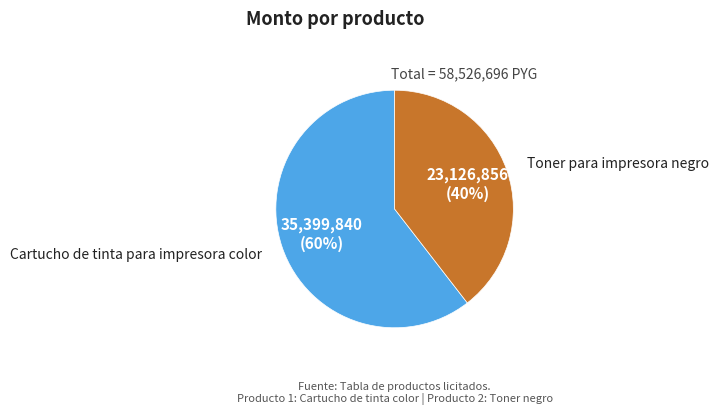

Which category has the smallest portion of the pie?

Toner para impresora negro